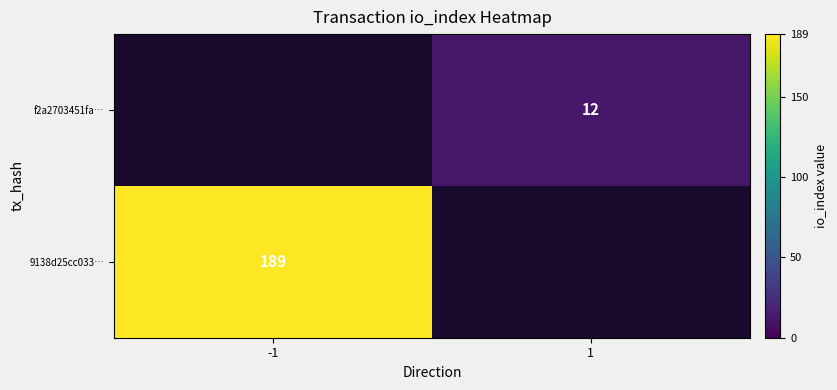

Is it true that 9138d25cc033… equals 189 at -1?

True